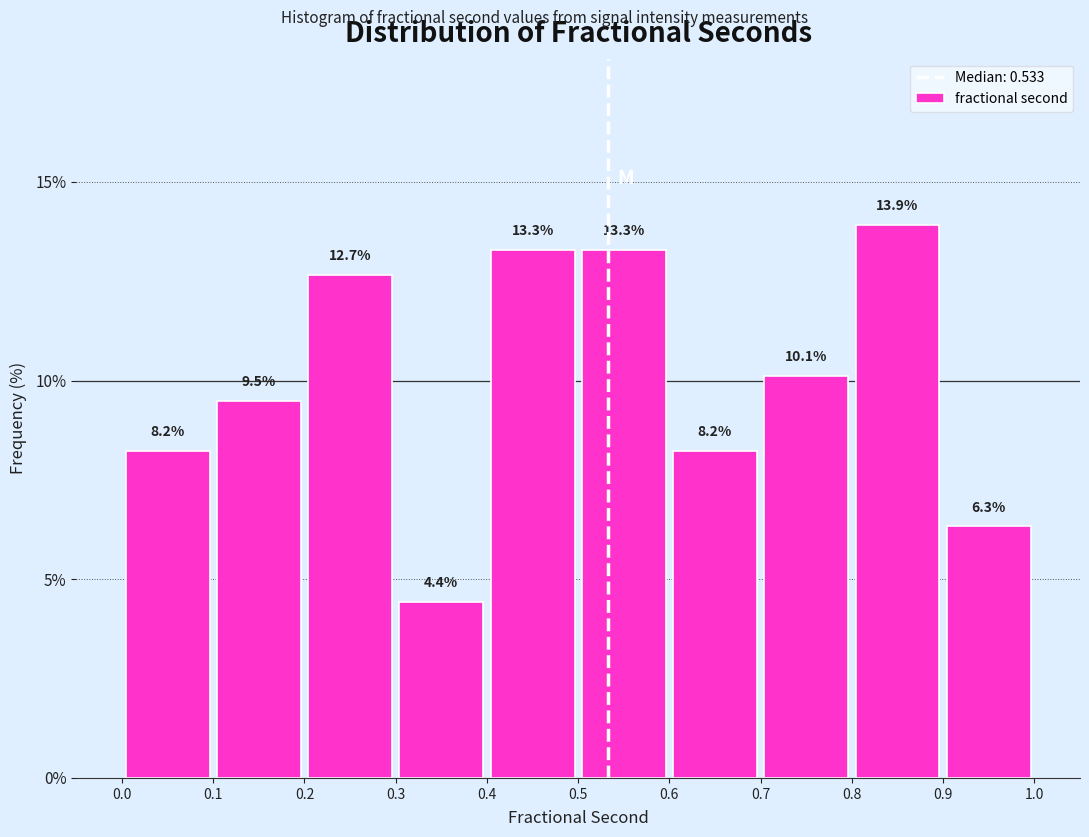

Over which range of the x-axis is the bar tallest?

0.8 to 0.9